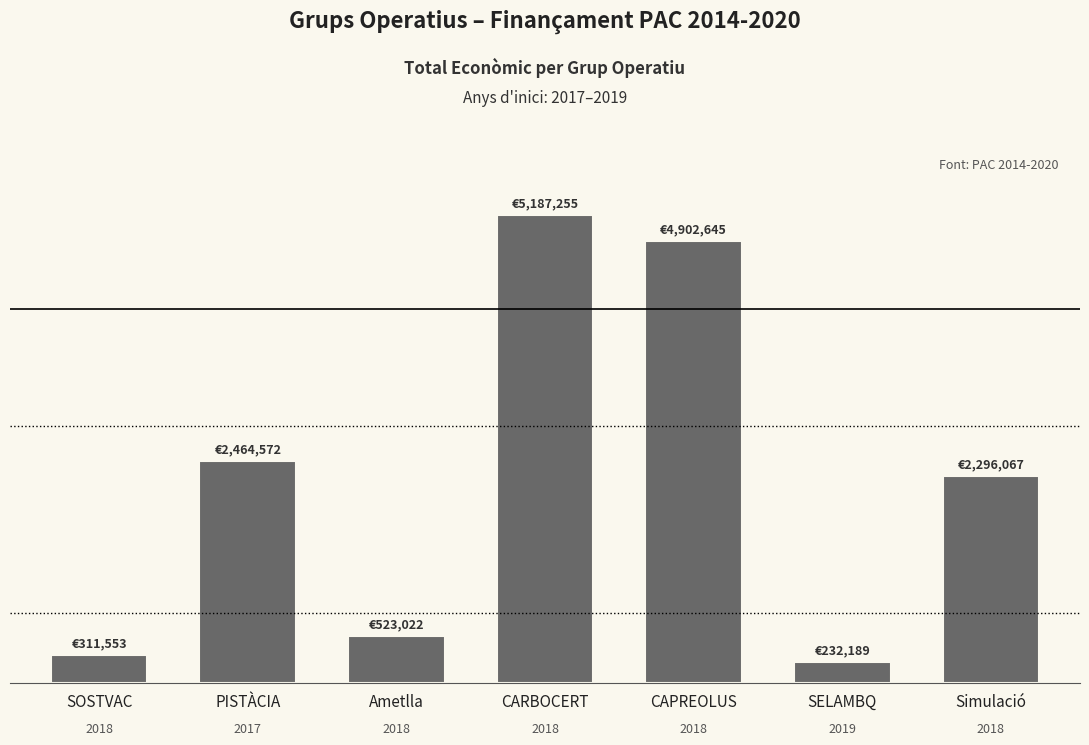

Reading right to left, extract all data points from this chart.

Simulació=2296067	SELAMBQ=232189	CAPREOLUS=4902645	CARBOCERT=5187255	Ametlla=523022	PISTÀCIA=2464572	SOSTVAC=311553